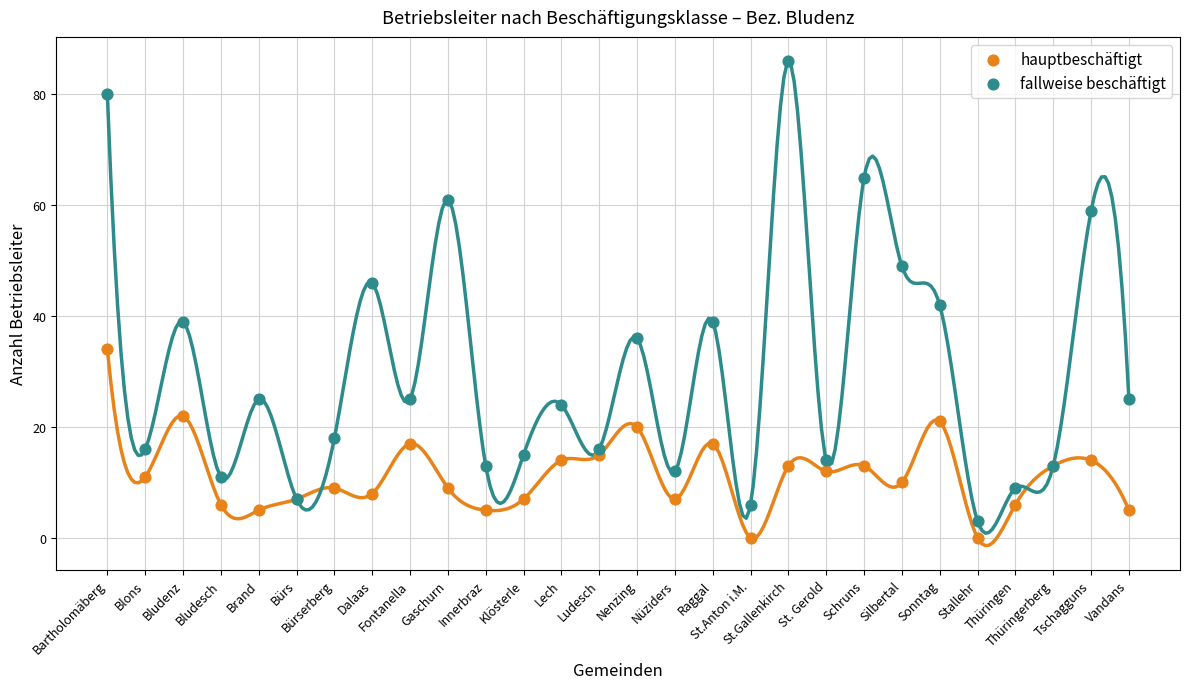

Across all series, what Y value is closest to 43?

42